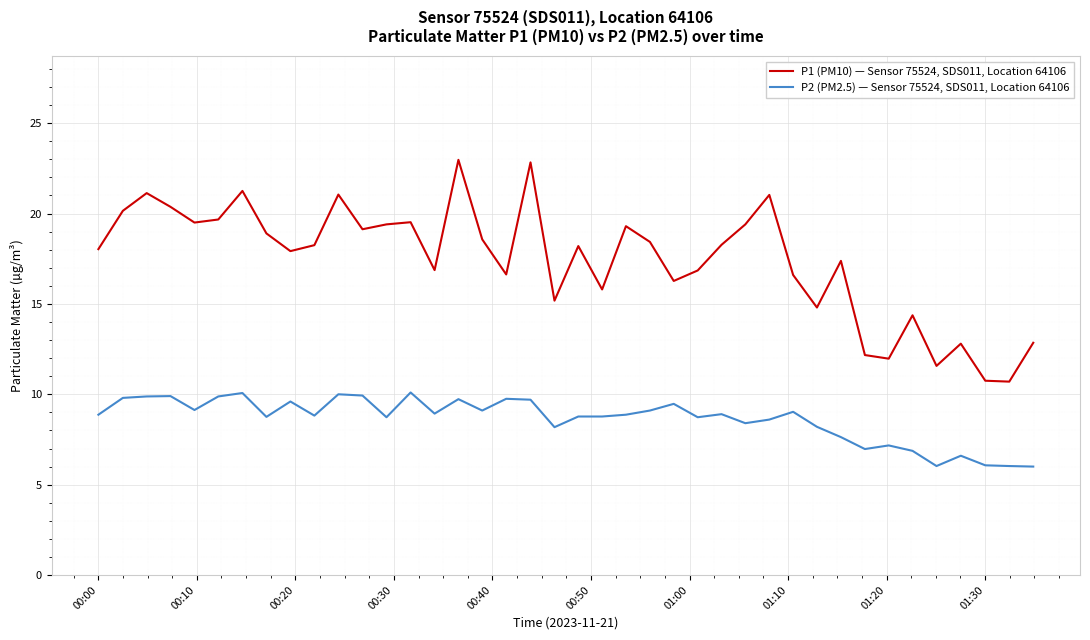

True or false: P2 (PM2.5) — Sensor 75524, SDS011, Location 64106 and P1 (PM10) — Sensor 75524, SDS011, Location 64106 intersect in this chart.

False